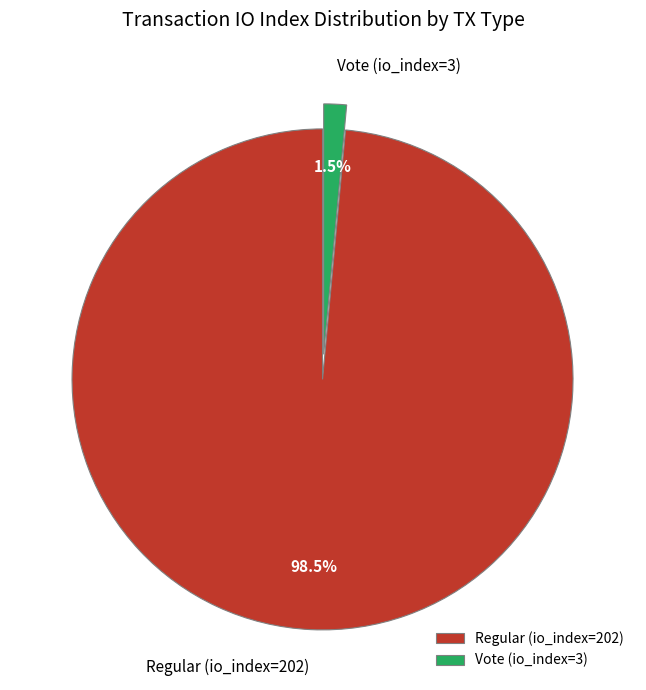

How many slices are in this pie chart?

2